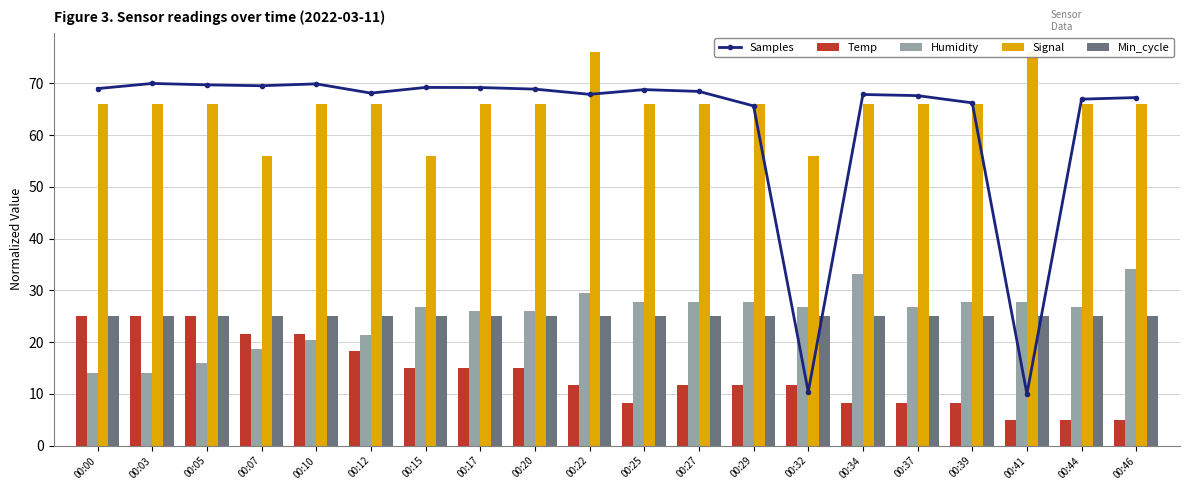

What is the difference between the maximum and minimum values in the Signal series?

20.0